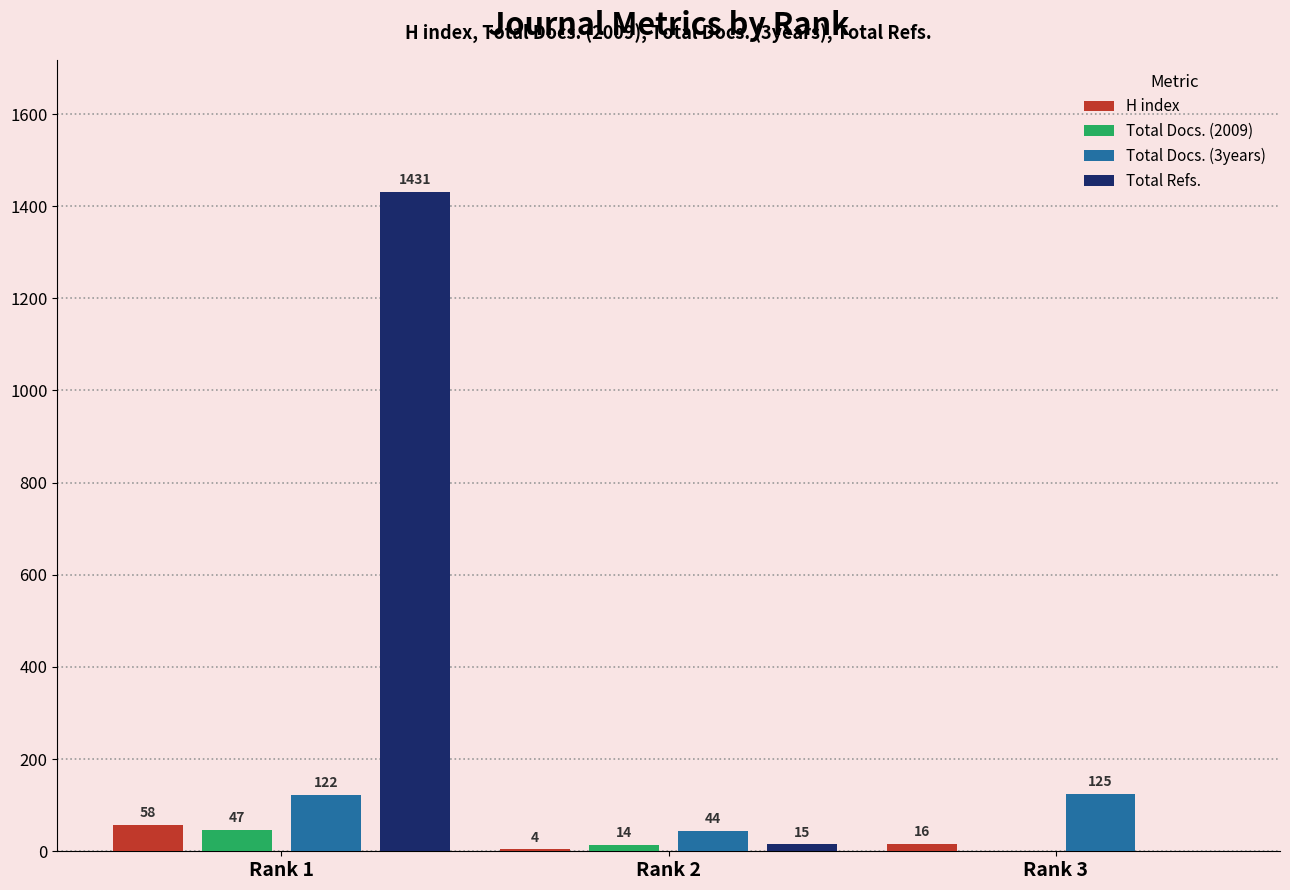

Are the bars horizontal?

No